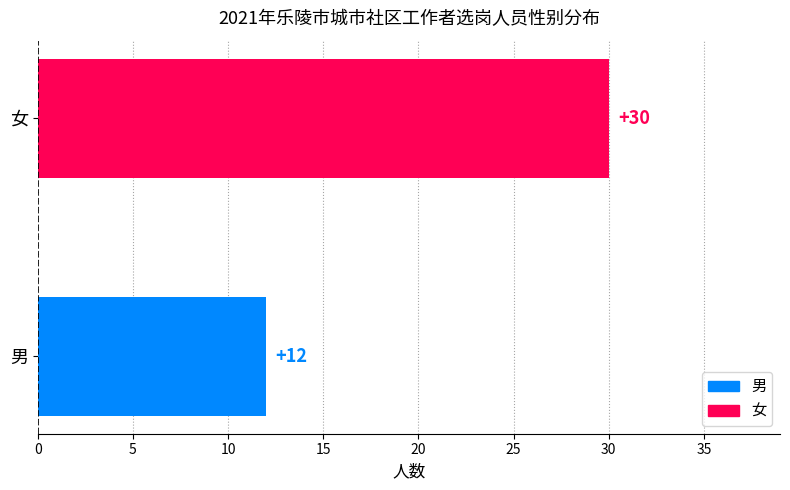

True or false: the data shows 21 at 男.

False